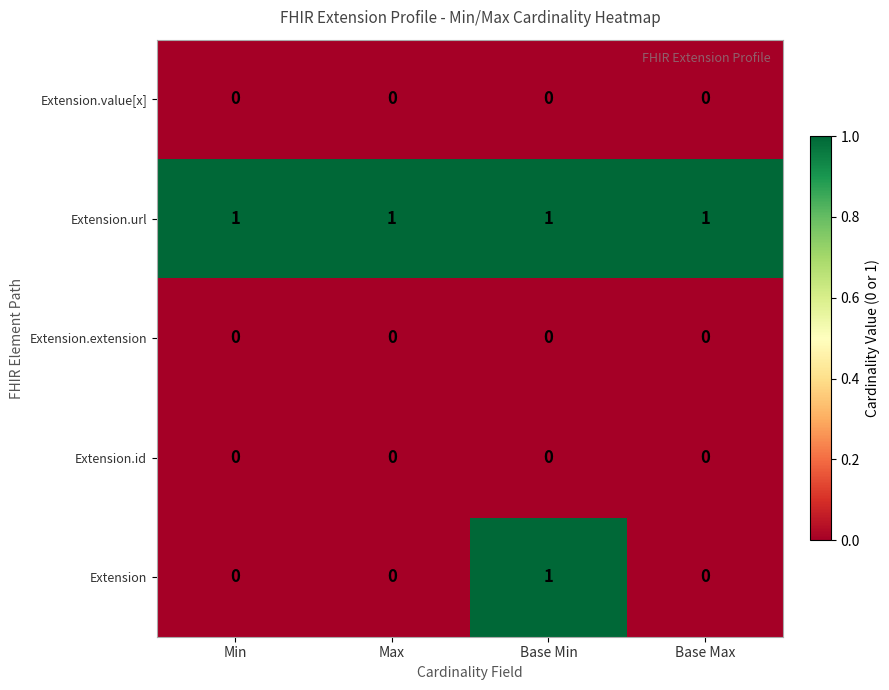

Which series has the largest range (max minus min)?

Extension